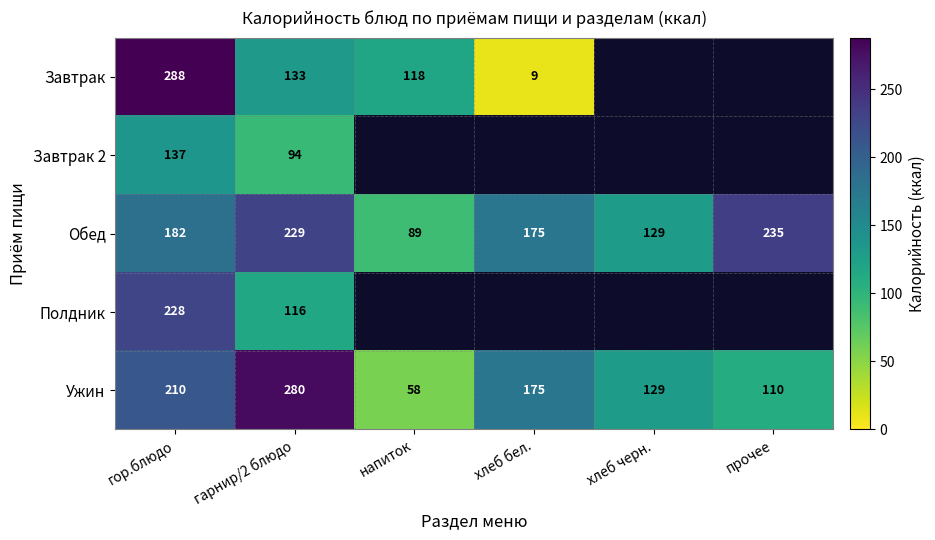

Is it true that Обед equals 235 at прочее?

True